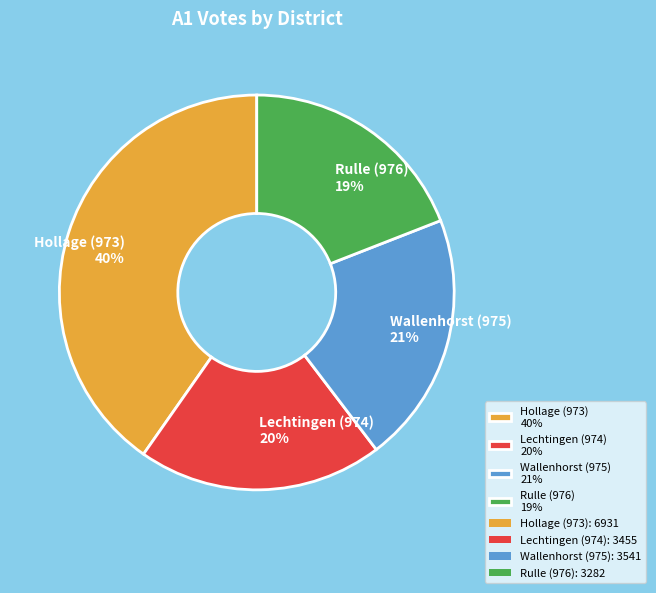

To the nearest percent, what is the difference between the largest and smallest slice percentages?

21%